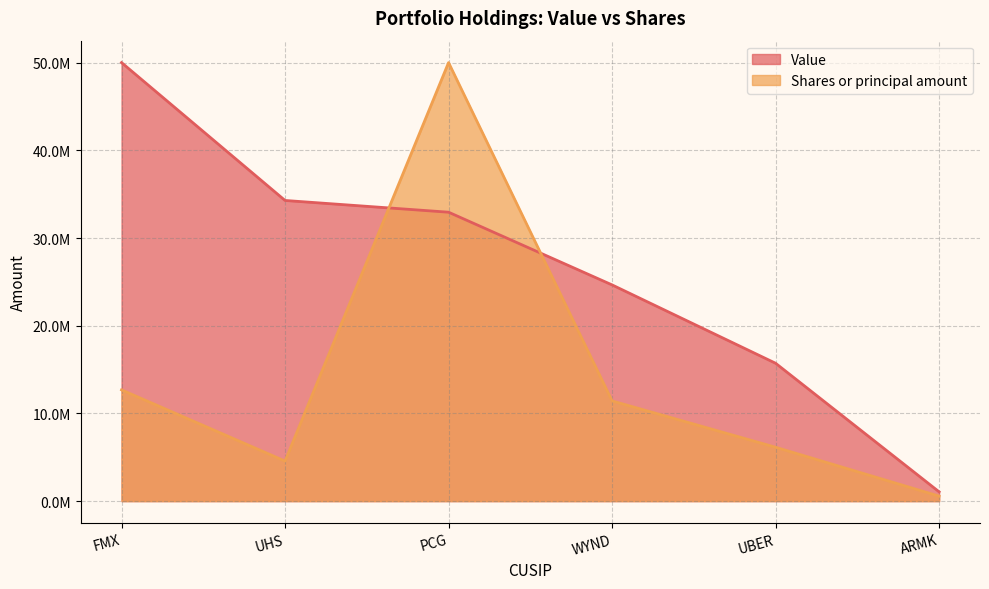

What are all the series names shown in the legend?

Value, Shares or principal amount